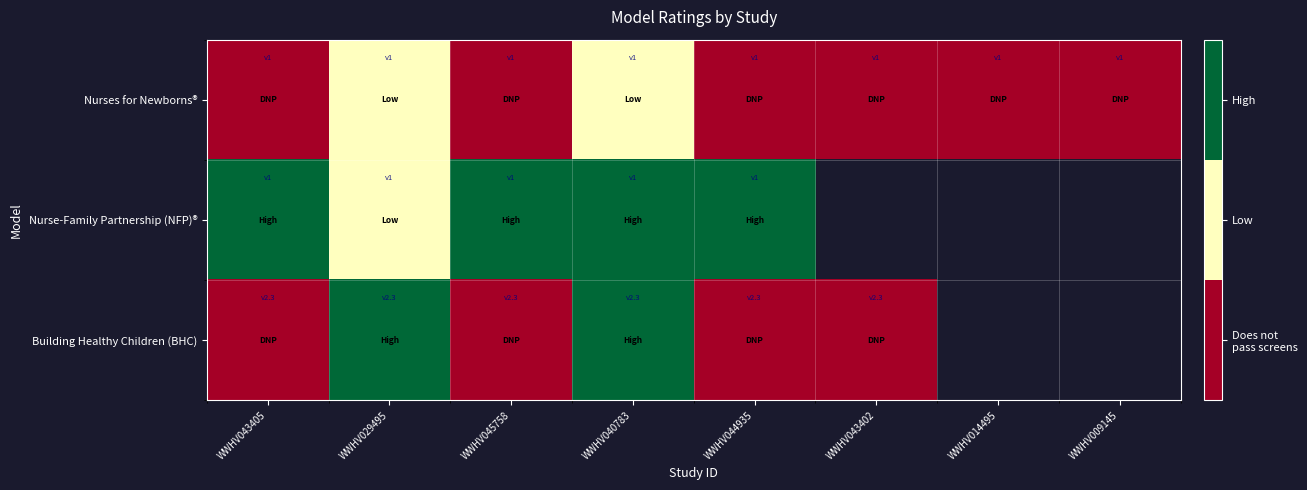

How many distinct data groups are displayed?

3